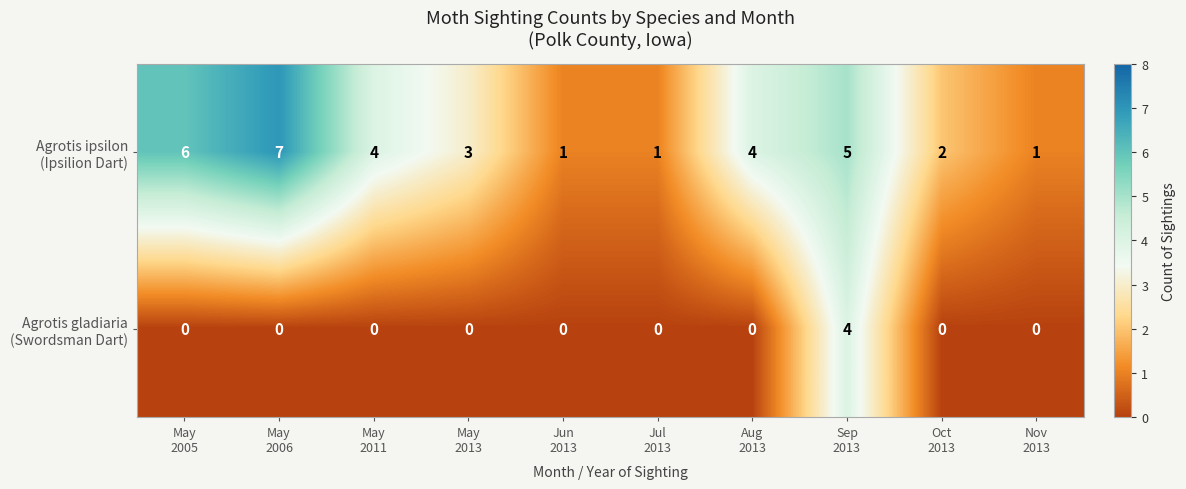

At how many categories does at least one series exceed 0?

10